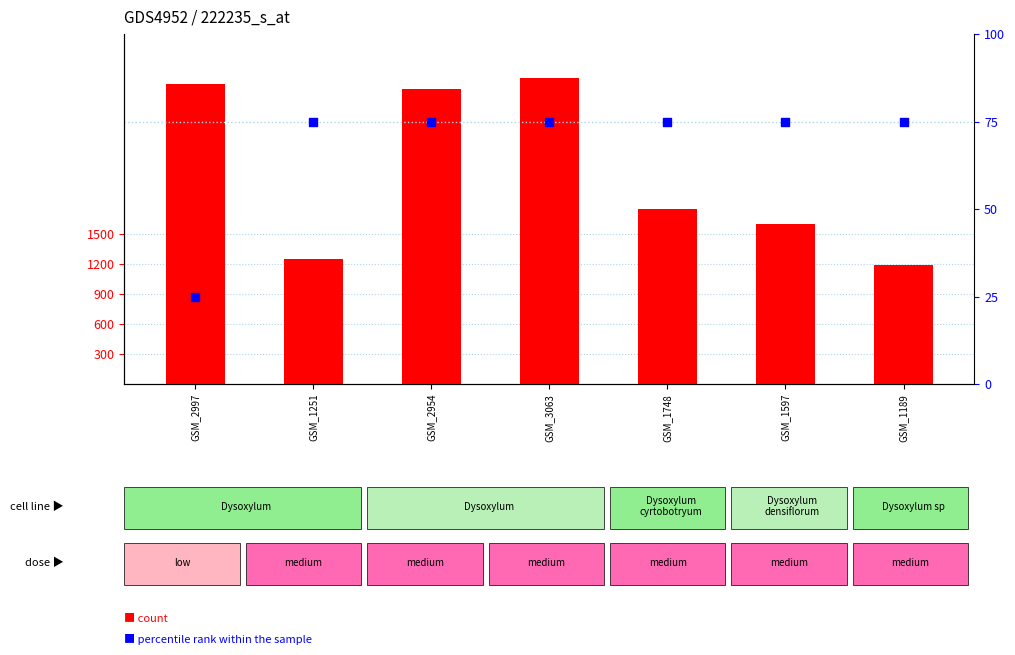

At which category is the sum across all series the highest?

GSM_3063